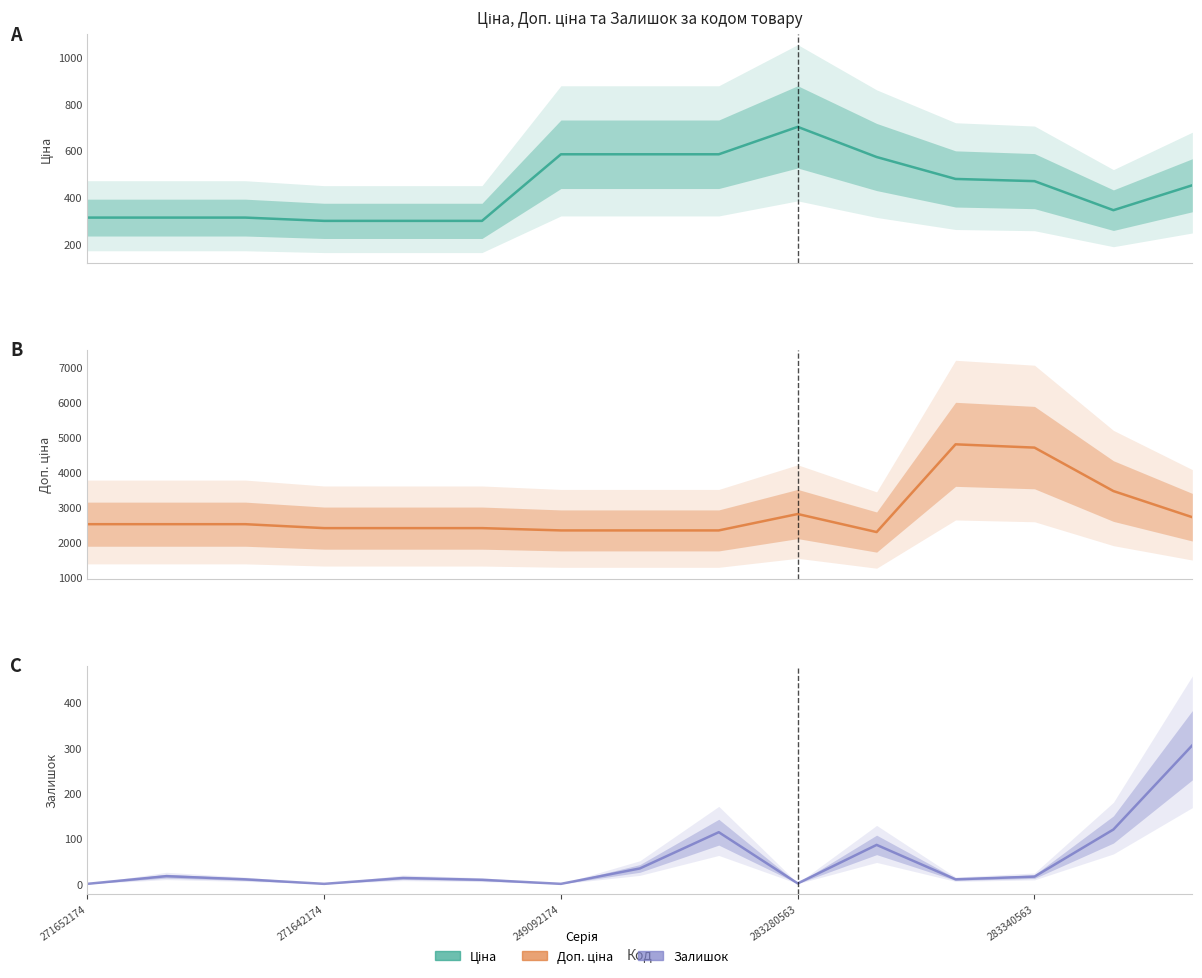

What is the maximum value shown in the chart?

4796.4